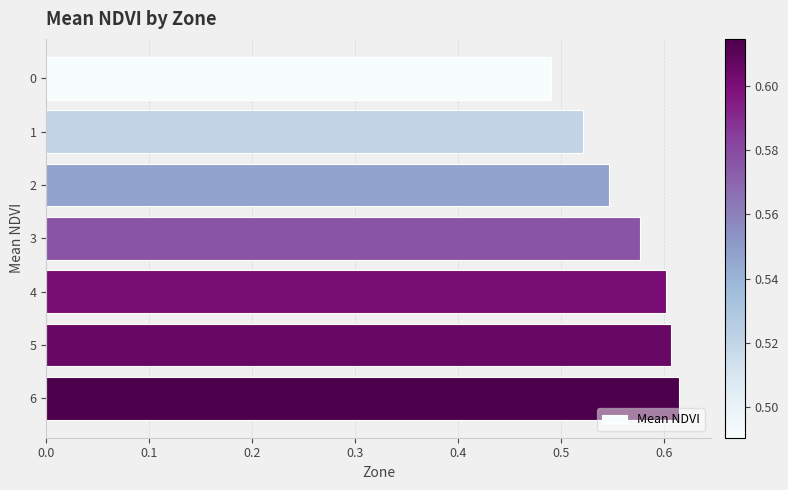

Does the chart contain any negative values?

No